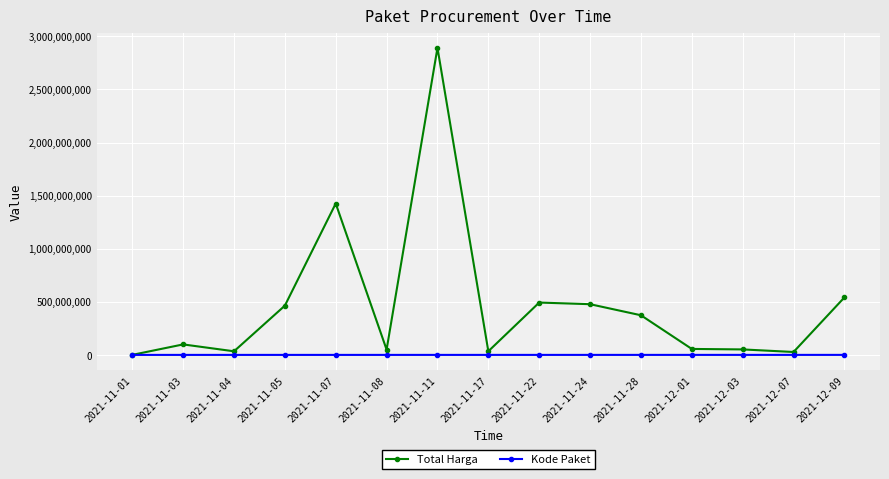

Is the value of Total Harga at 2021-11-07 greater than the value of Kode Paket at 2021-12-01?

Yes